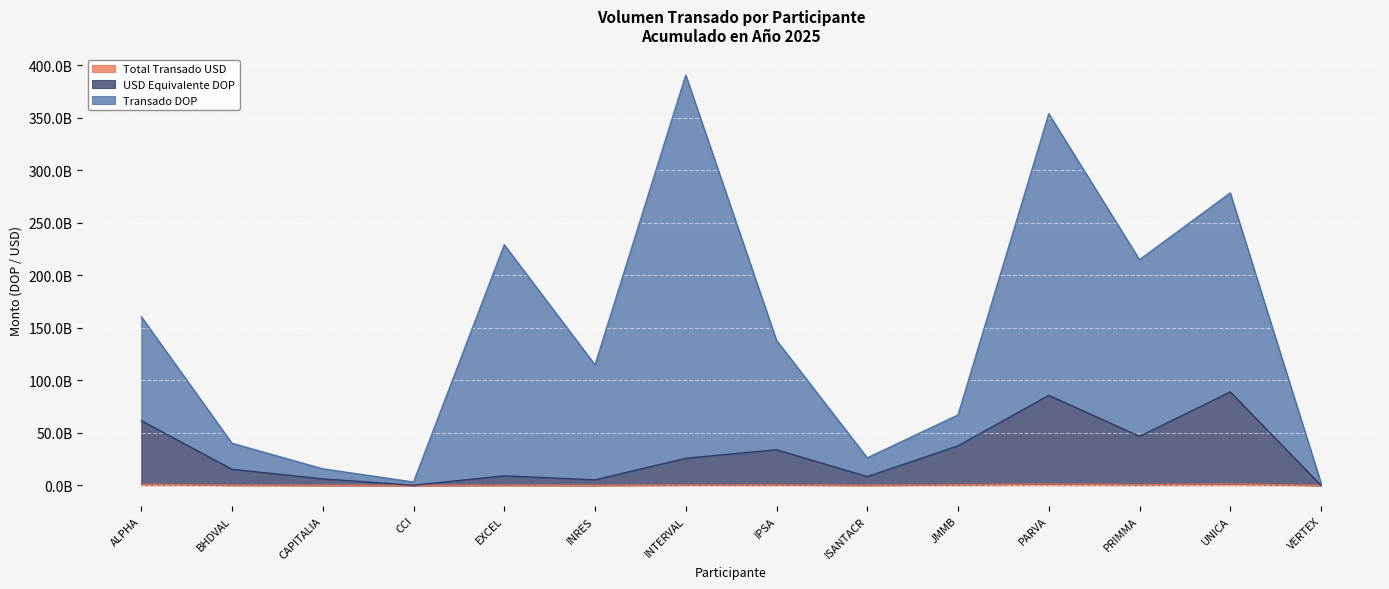

At which category does USD Equivalente DOP reach its first local peak?

EXCEL